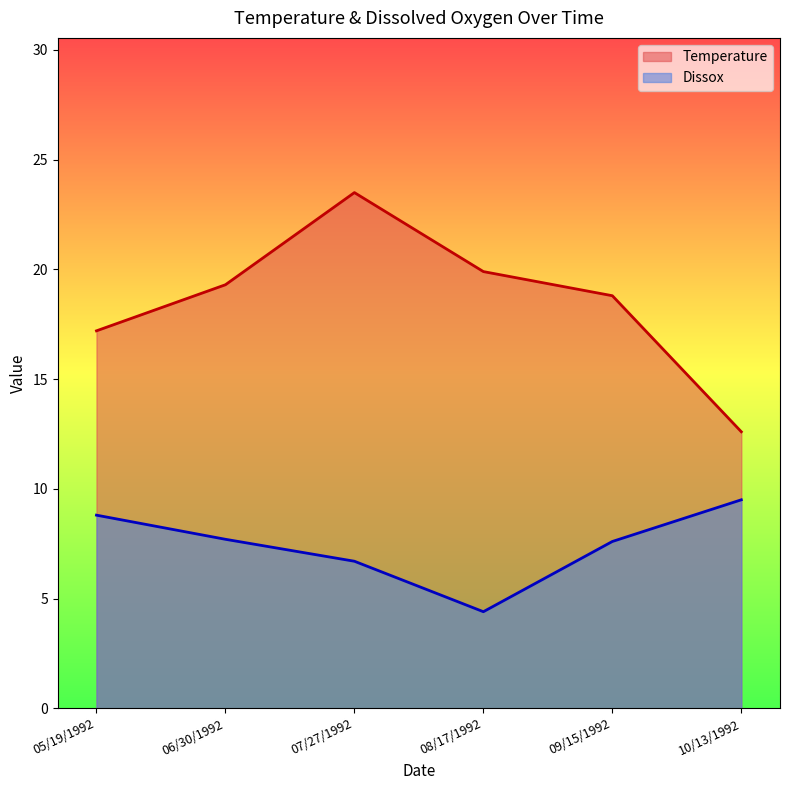

At 07/27/1992, list the series in order from largest to smallest.

Temperature, Dissox